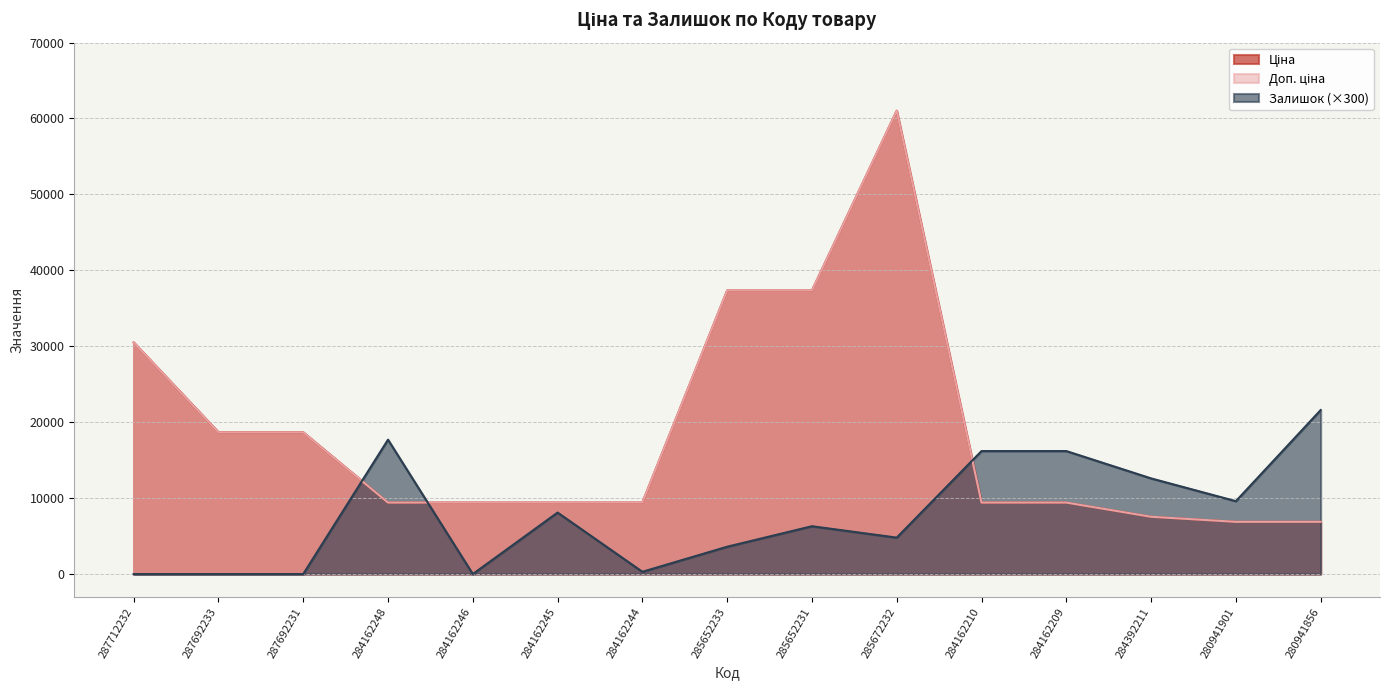

List the labels in order of Ціна value, smallest first.

280941901, 280941856, 284392211, 284162248, 284162246, 284162245, 284162244, 284162210, 284162209, 287692233, 287692231, 287712232, 285652233, 285652231, 285672232